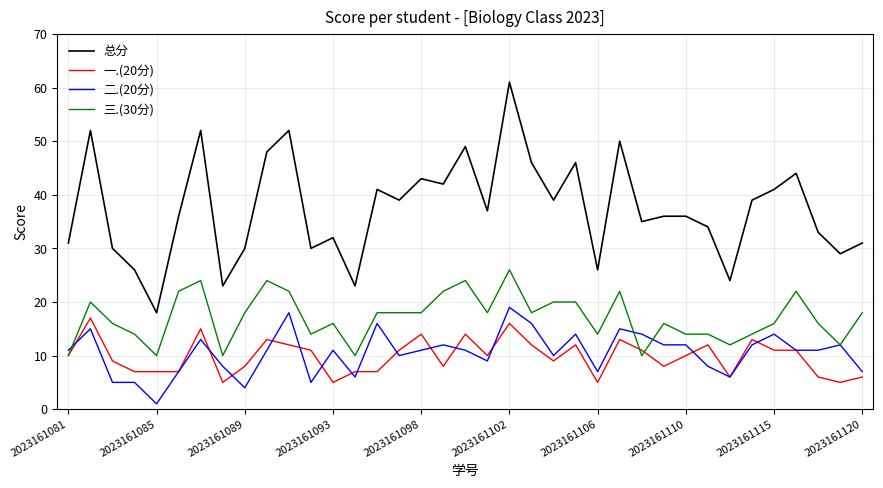

Does the chart have visible grid lines?

Yes